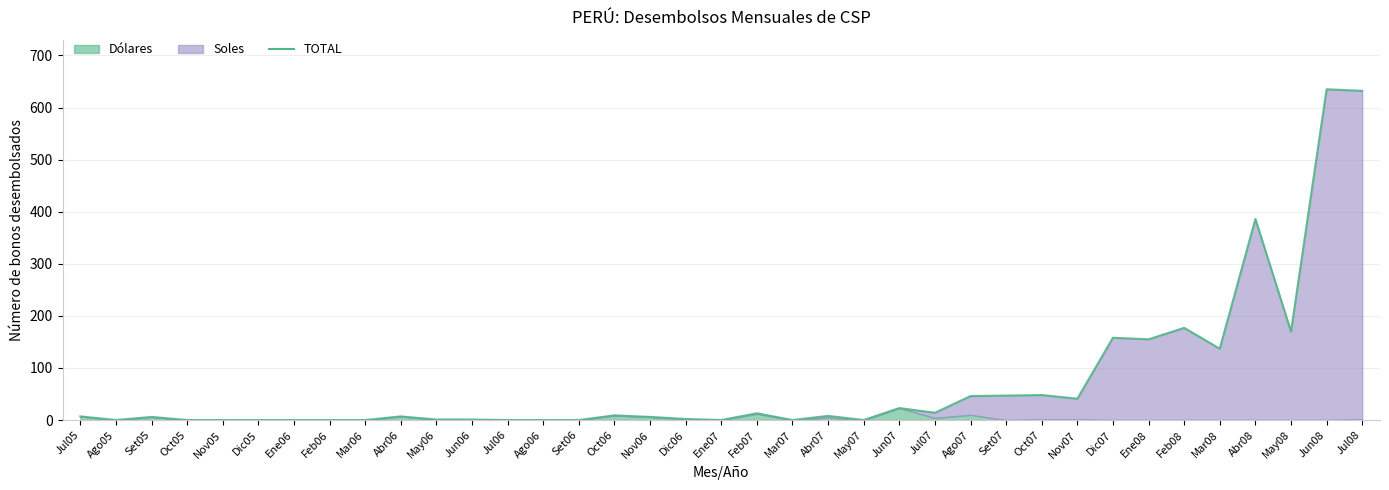

How many points are lower than both their immediate neighbors (excluding endpoints)?

9